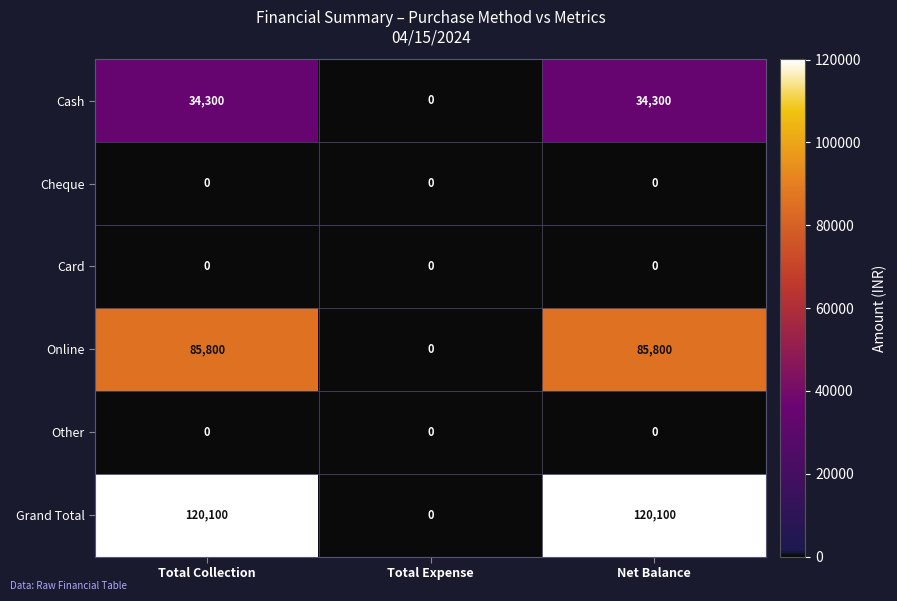

The Online series shows 0 at Total Expense. True or false?

True